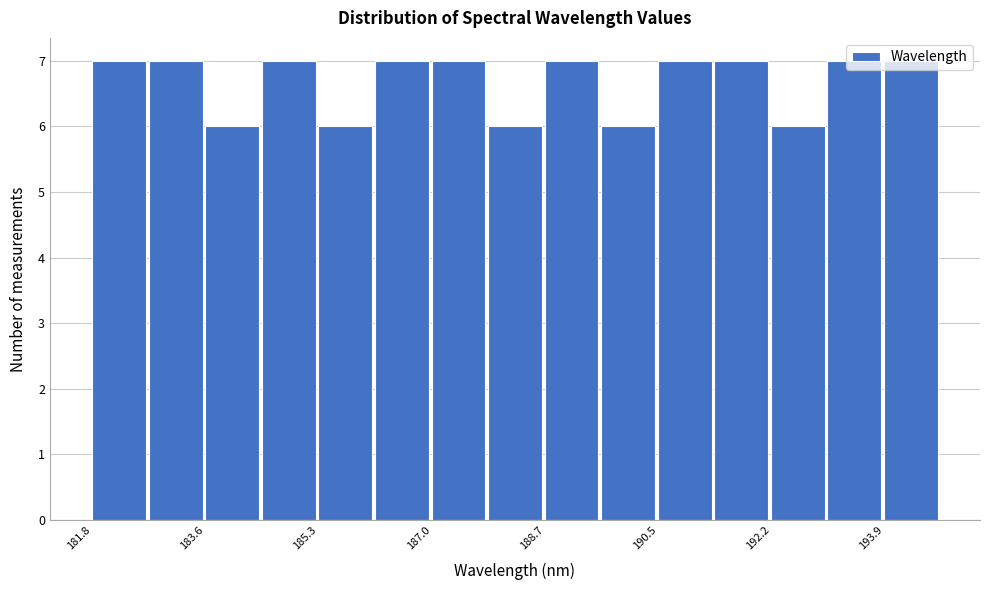

What is the height of the bar covering 185.2 to 186.2 on the x-axis? Neither the bar edges nor the heights are printed on the chart, so give them approximately, as read against the axes.

6